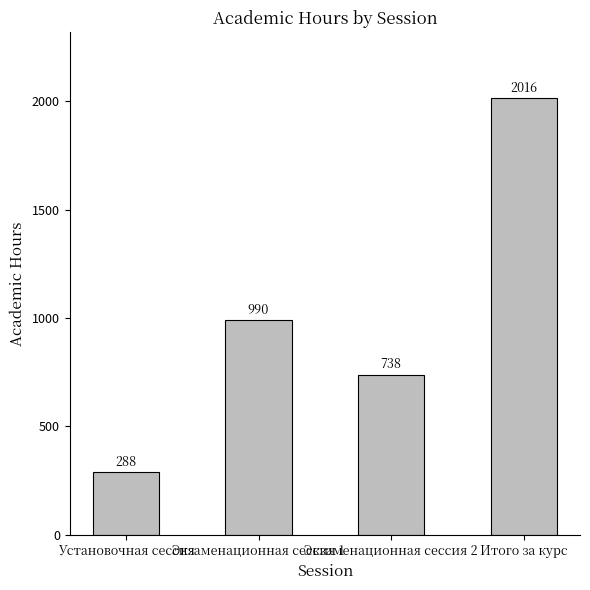

Reading right to left, list all the values displayed in this chart.

Итого за курс=2016	Экзаменационная сессия 2=738	Экзаменационная сессия 1=990	Установочная сессия=288